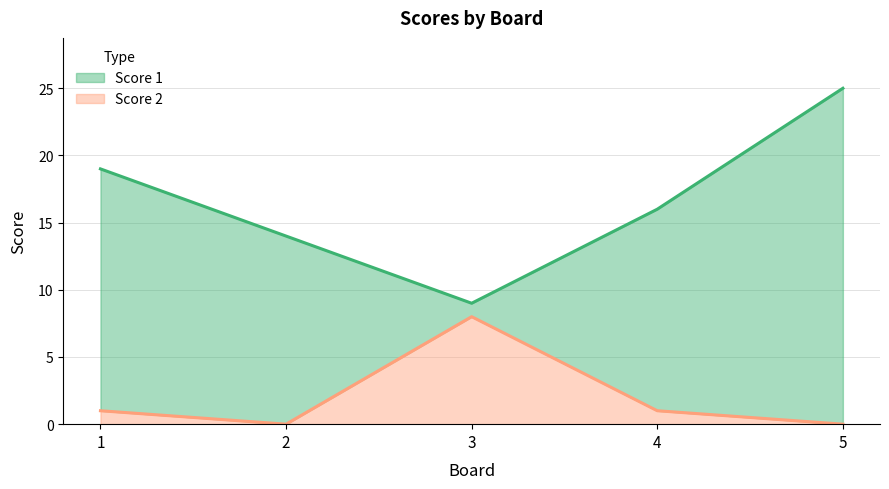

Where is Score 1 nearest to the value 17?

4